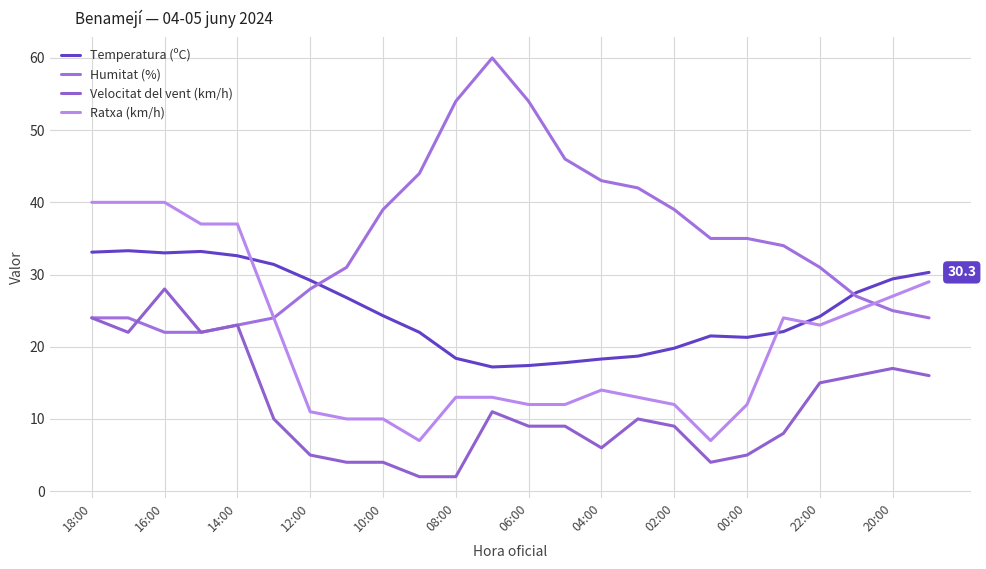

List the series in order of their overall mean, highest first.

Humitat (%), Temperatura (ºC), Ratxa (km/h), Velocitat del vent (km/h)